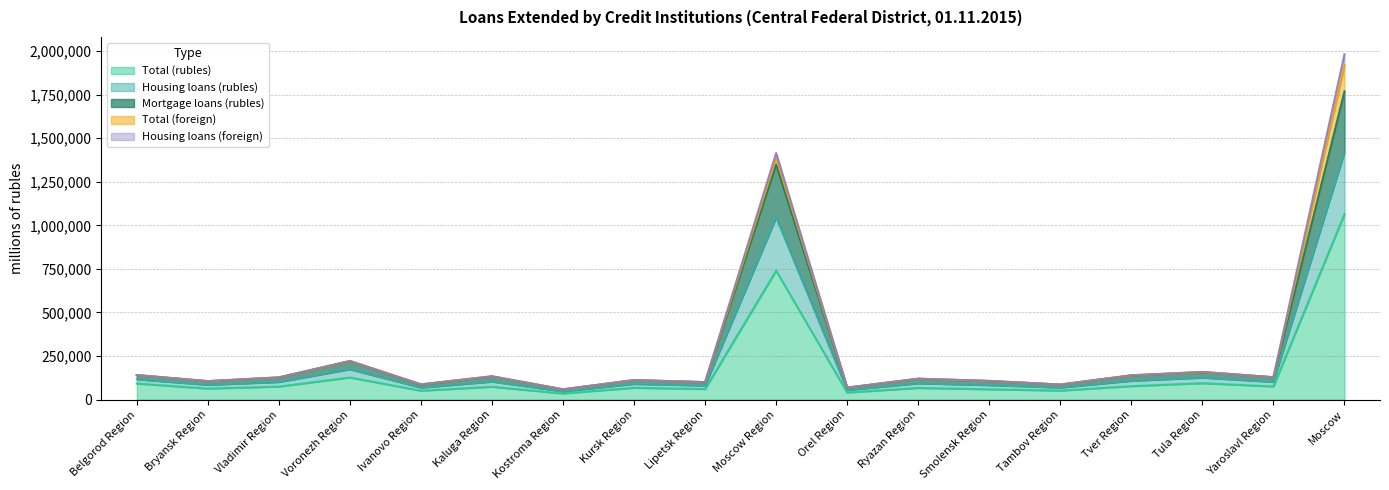

Which has a higher value, Ryazan Region or Belgorod Region?

Belgorod Region